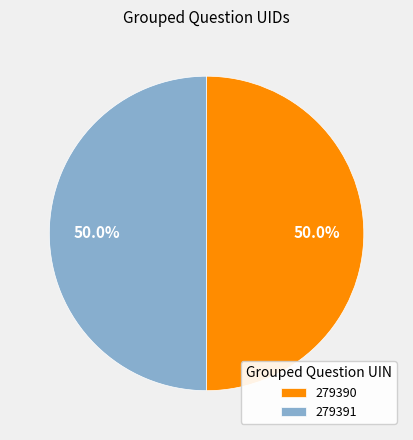

What portion of the pie excludes 279391?

50.0%